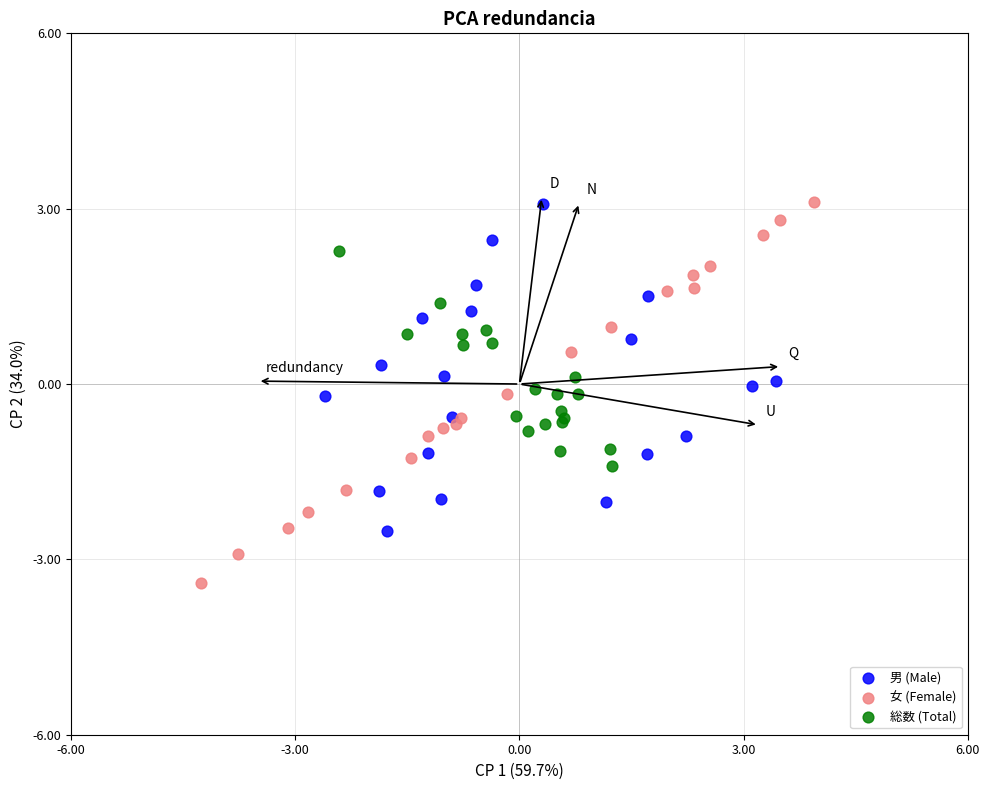

Which series reaches the minimum Y coordinate?

女 (Female)